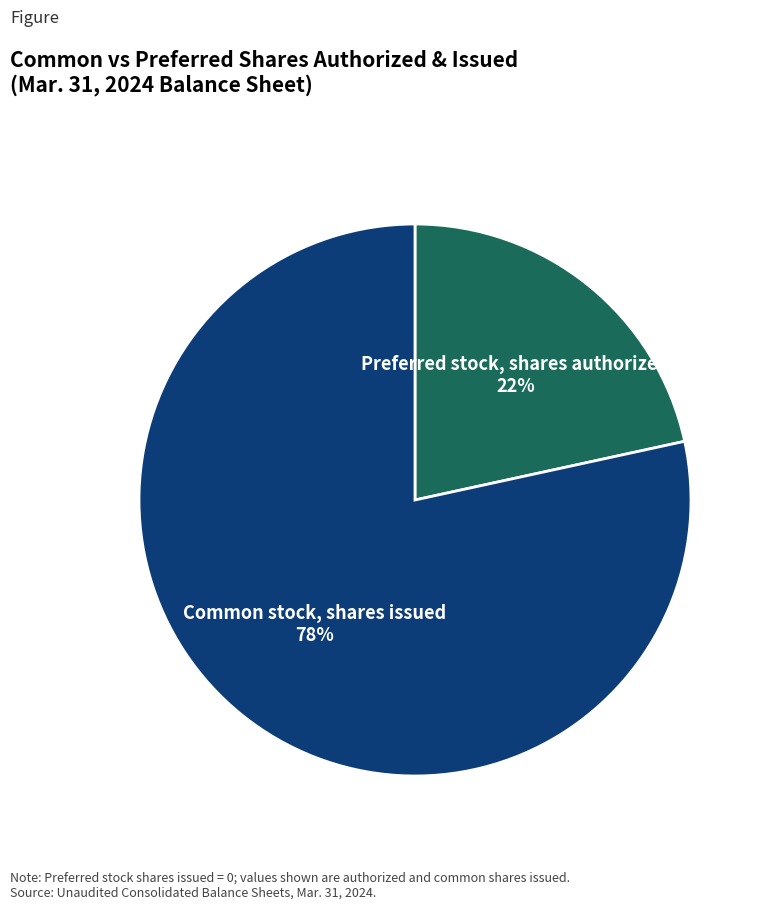

Does any single category account for the majority?

Yes